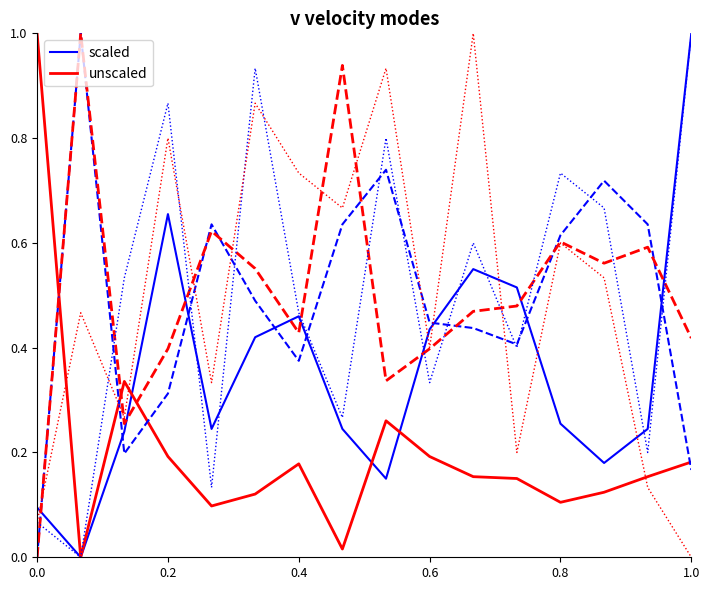

Rank the series by their maximum value, from highest to lowest.

scaled, unscaled